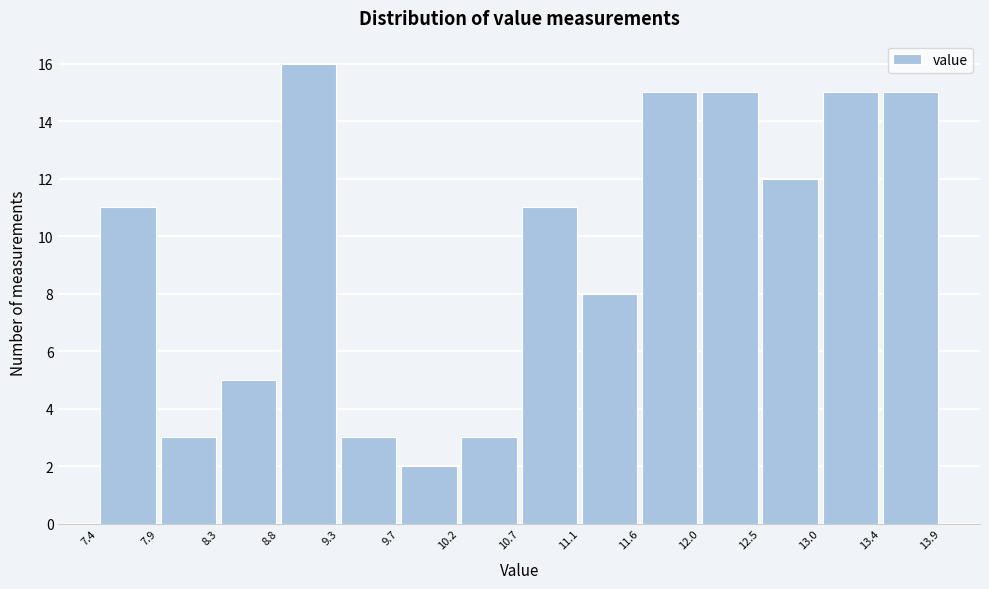

Over which range of the x-axis is the bar tallest?

8.8 to 9.3